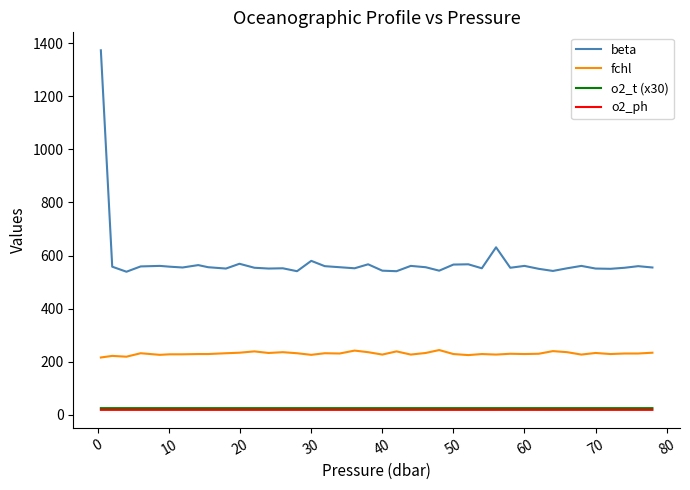

Which series has the widest spread of values?

beta